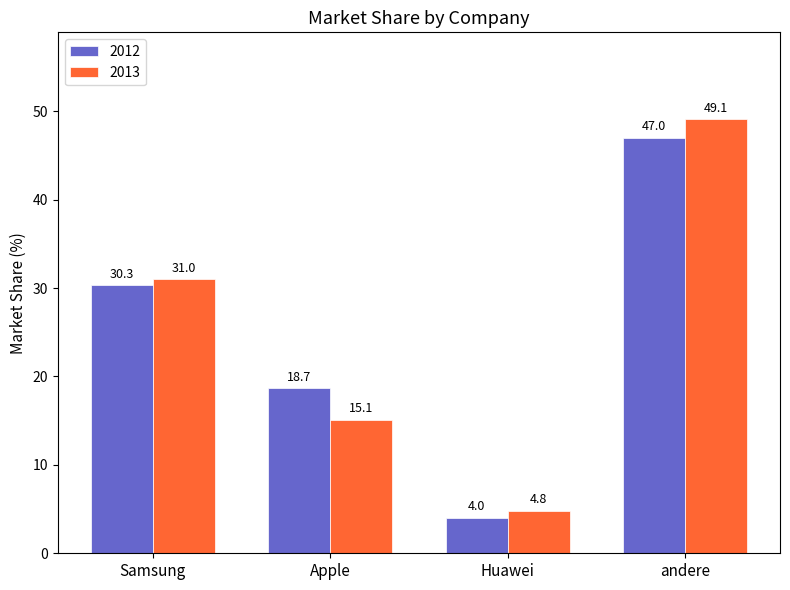

What value does the 2012 series have at andere?

47.0